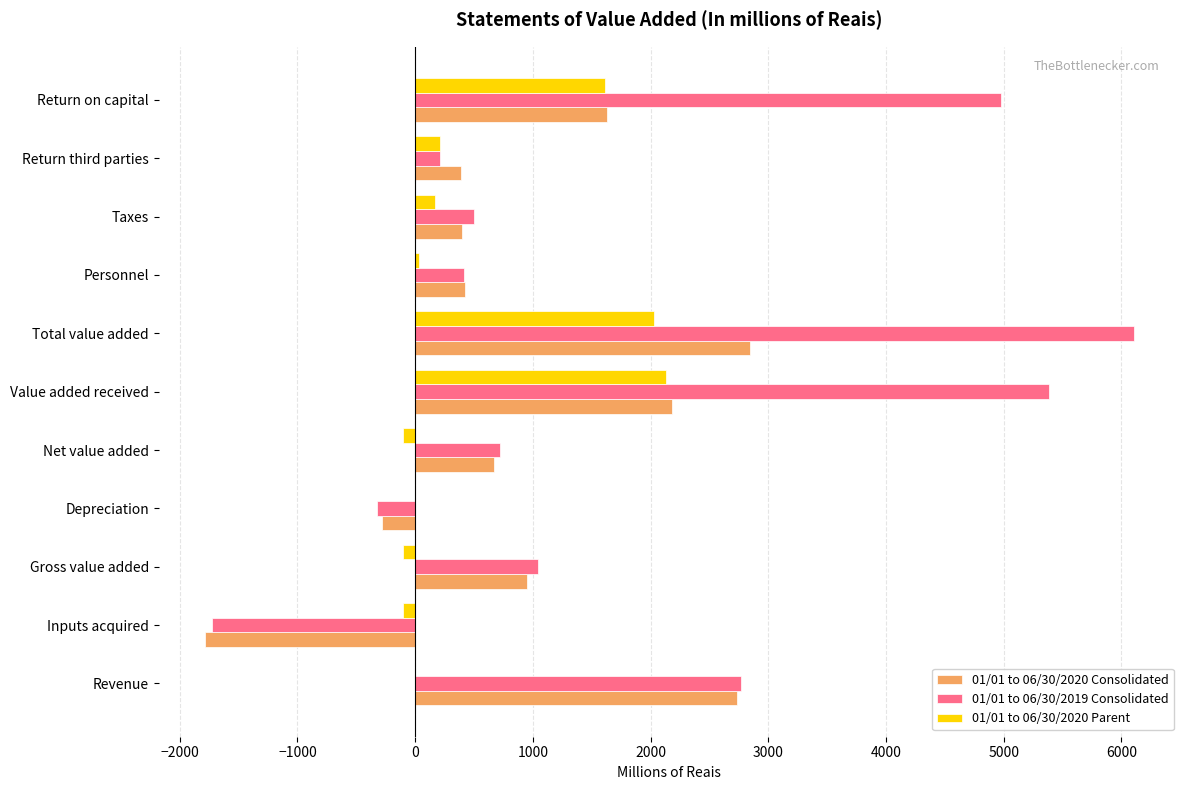

What is the maximum value shown in the chart?

6103